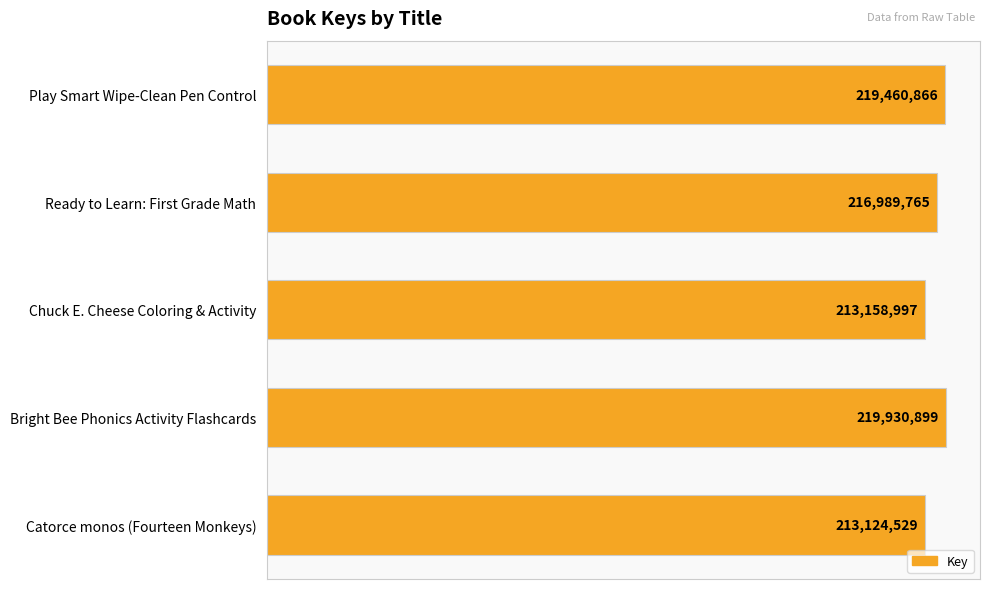

Where is the data nearest to the value 216527714?

Ready to Learn: First Grade Math